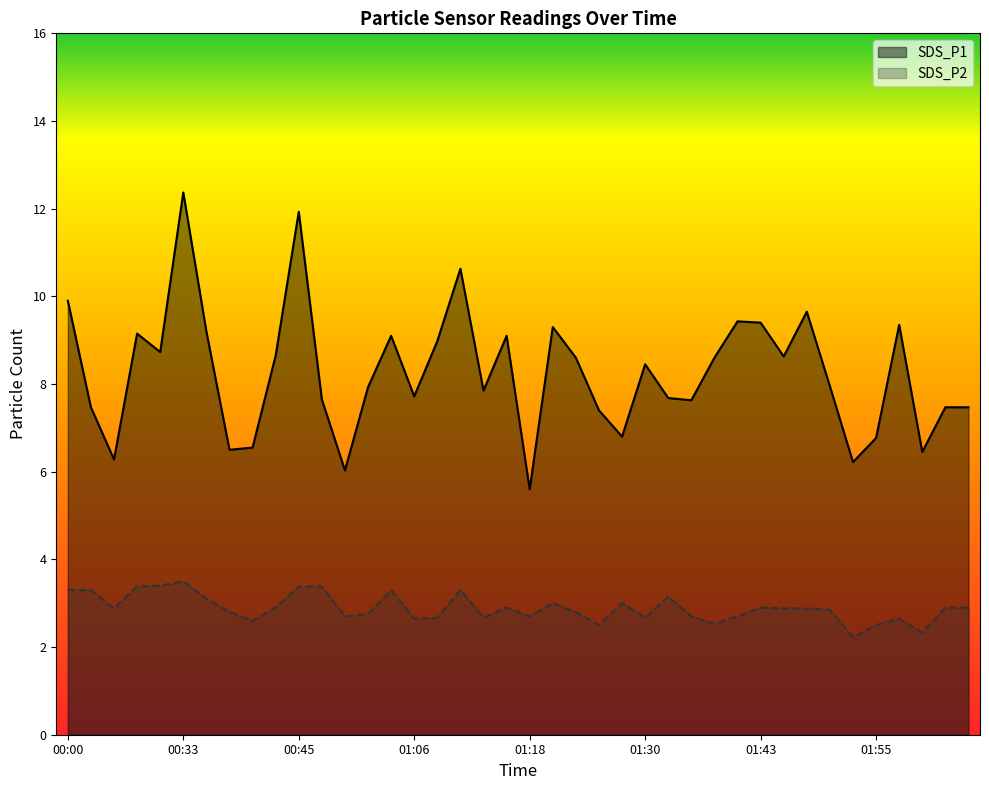

How many lines are shown in the chart?

2